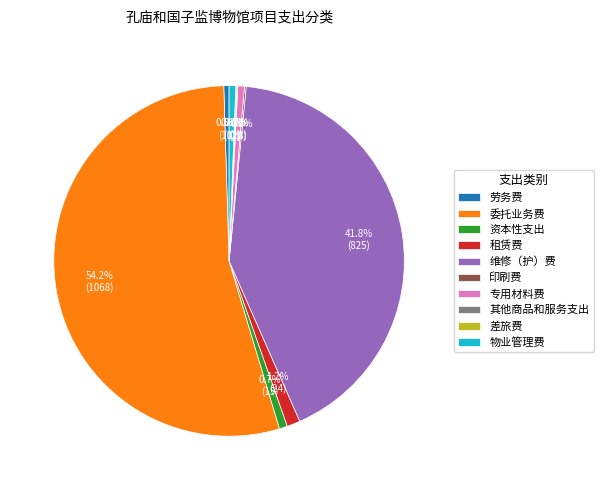

Between 专用材料费 and 维修（护）费, which is larger?

维修（护）费